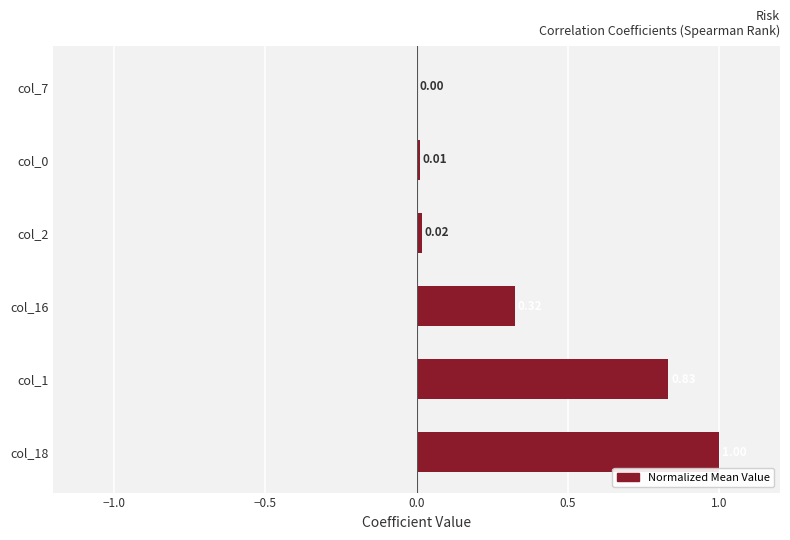

Which has a higher value, col_18 or col_2?

col_18